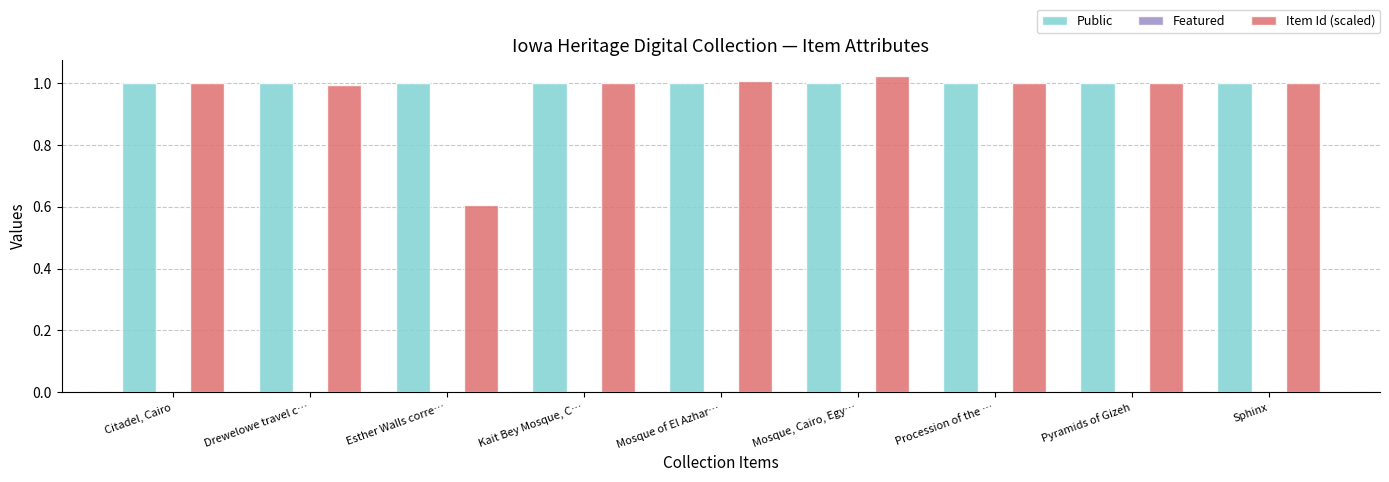

Which label corresponds to the smallest value in the chart?

Esther Walls corre…